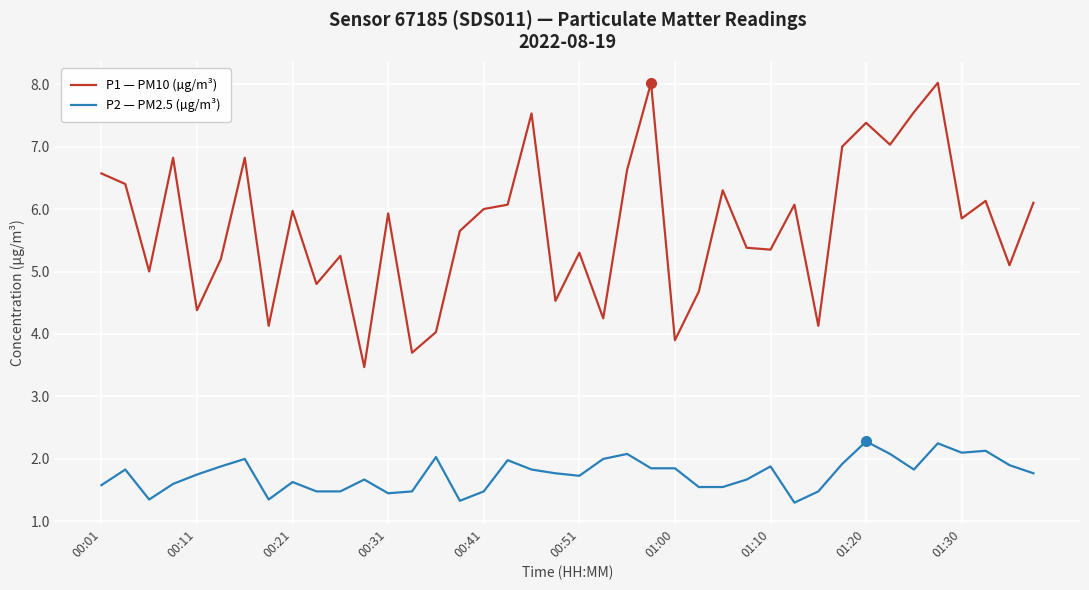

What is the minimum value for P2 — PM2.5 (µg/m³)?

1.3